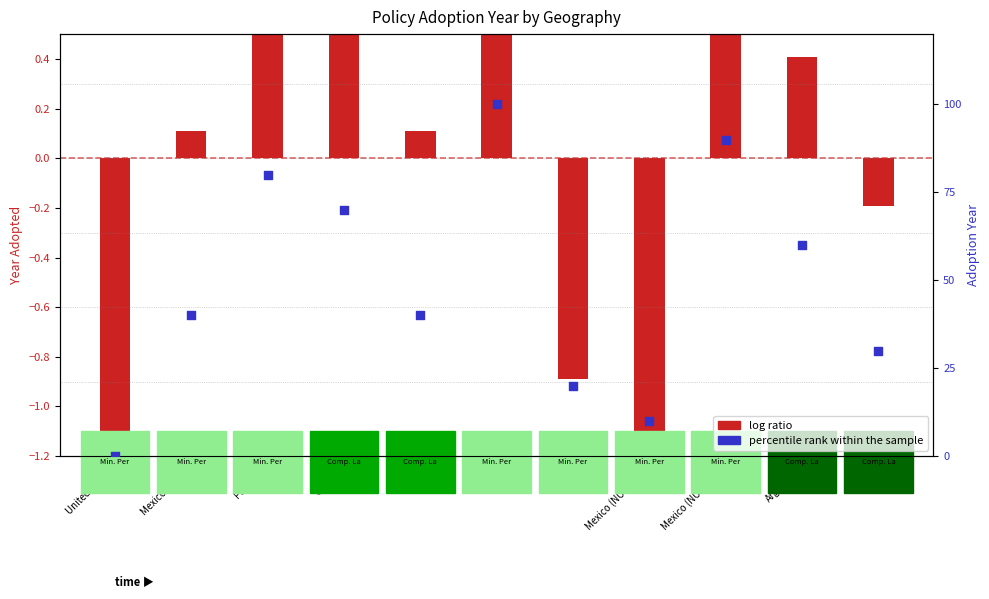

What is the ratio of the value at Canada to the value at Mexico (NOM-014)?

7.0